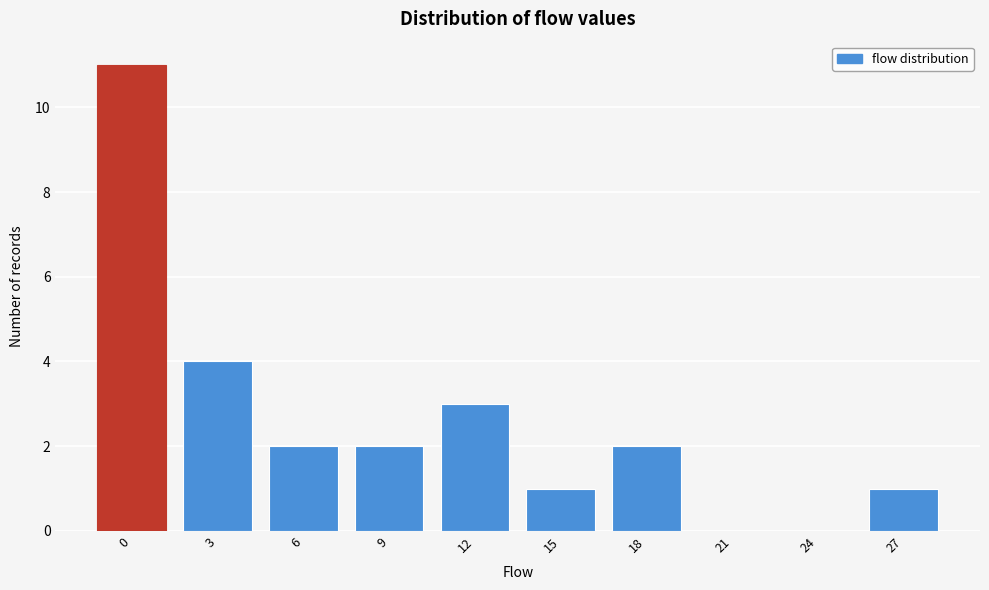

Reading right to left, list all the values displayed in this chart.

27=1	24=0	21=0	18=2	15=1	12=3	9=2	6=2	3=4	0=11